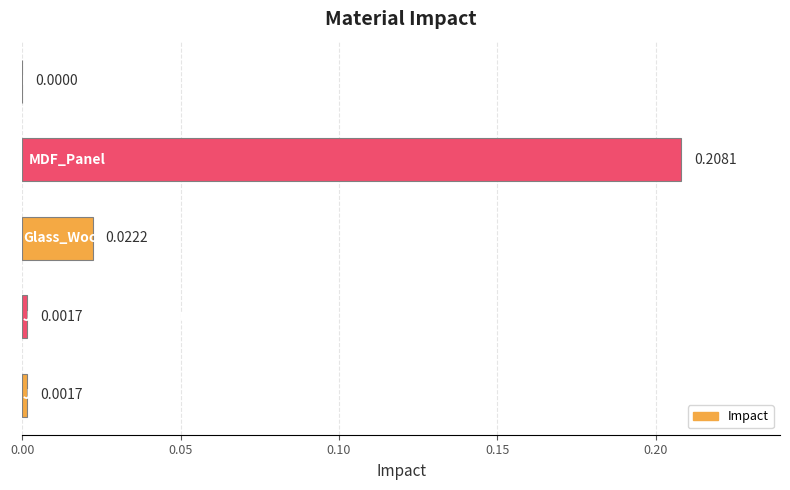

Are the bars horizontal?

Yes